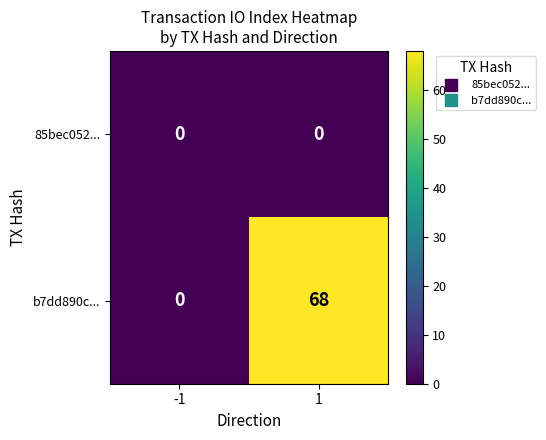

The b7dd890c... series shows 17 at 1. True or false?

False